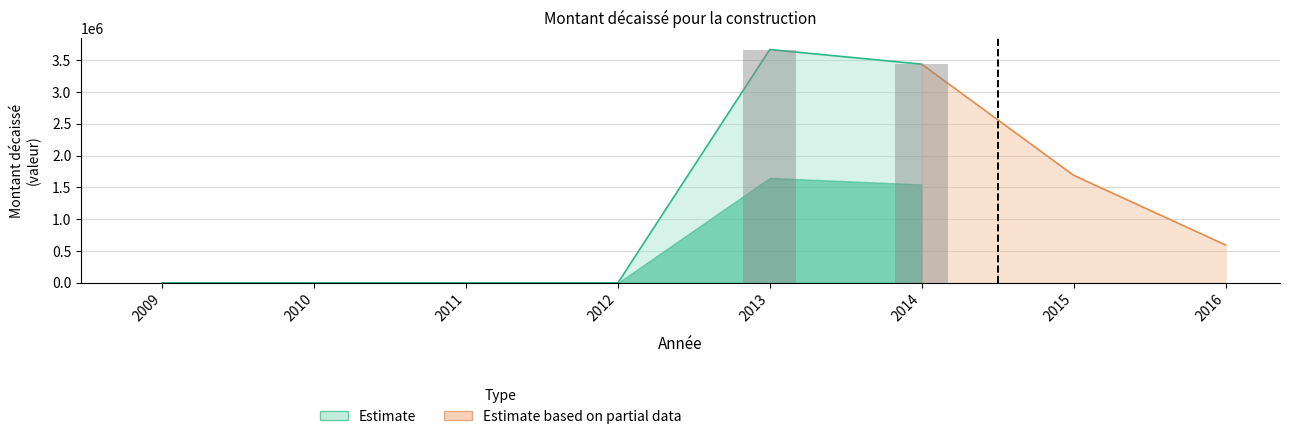

Is it true that the value at 2016 is 150410.7?

False